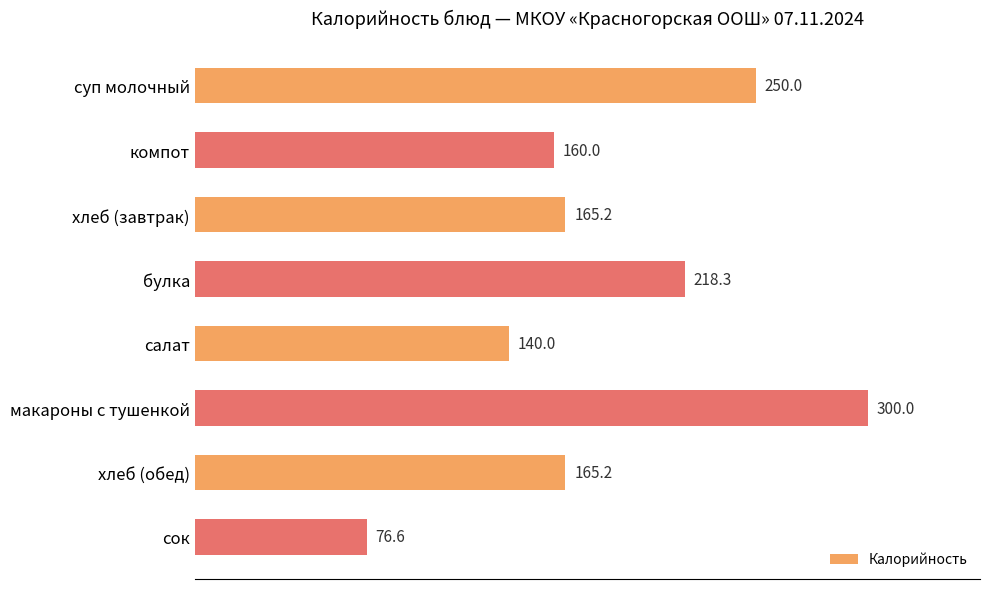

What is the minimum value shown in the chart?

76.6